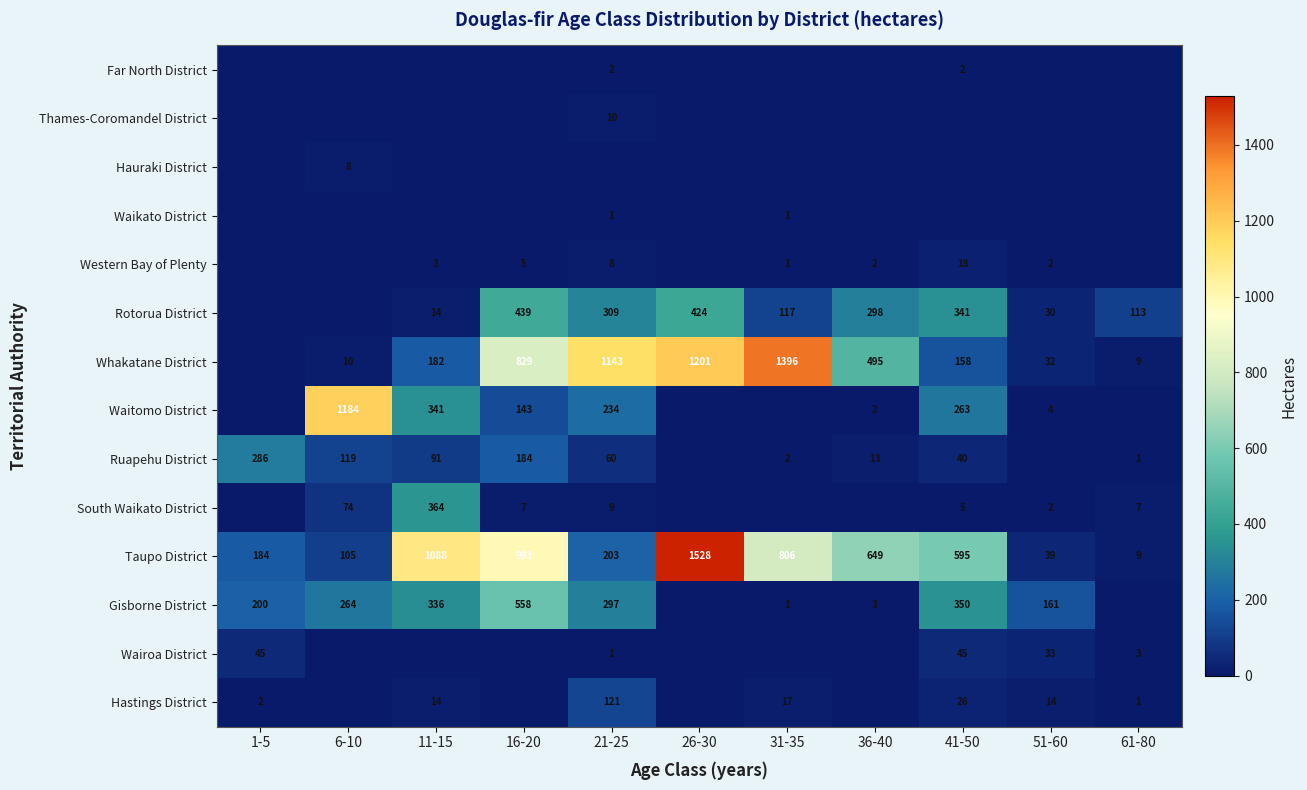

What is the difference between the Gisborne District values at 51-60 and 41-50?

189